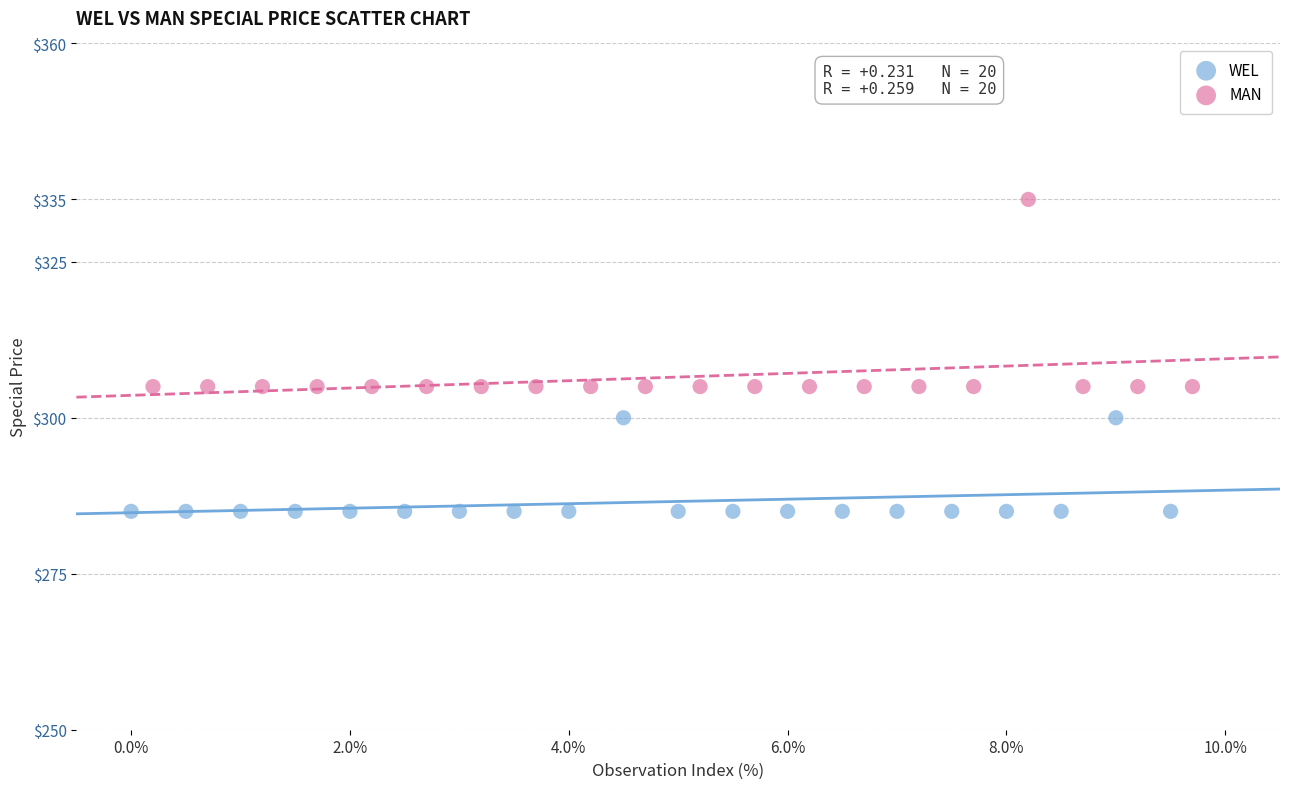

Which series reaches the minimum Y coordinate?

WEL